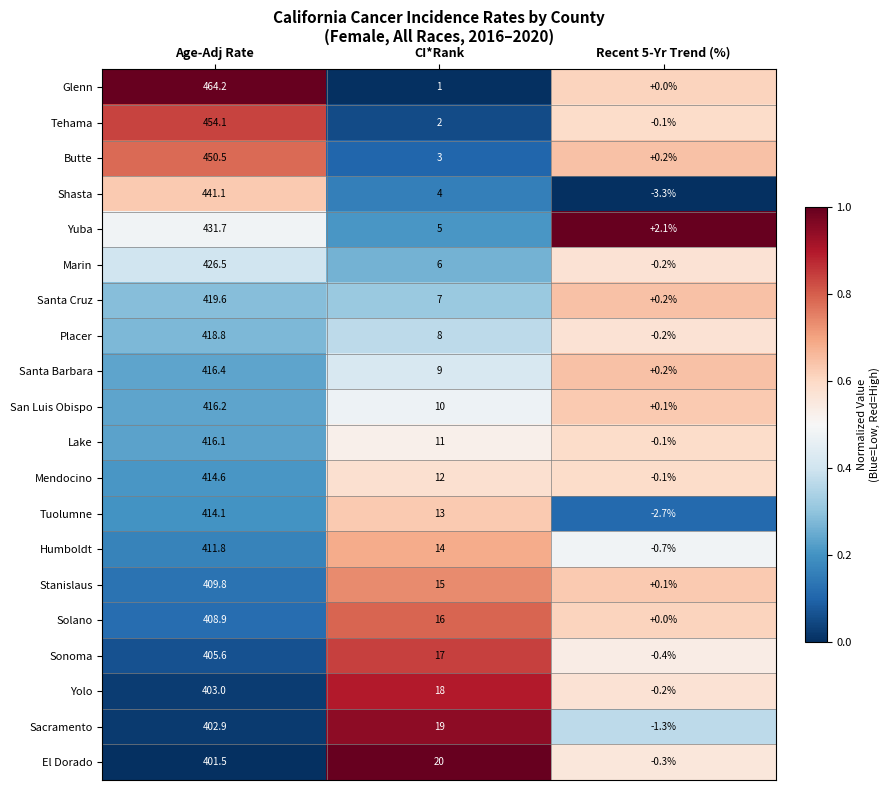

At which category is the sum across all series the highest?

Age-Adj Rate